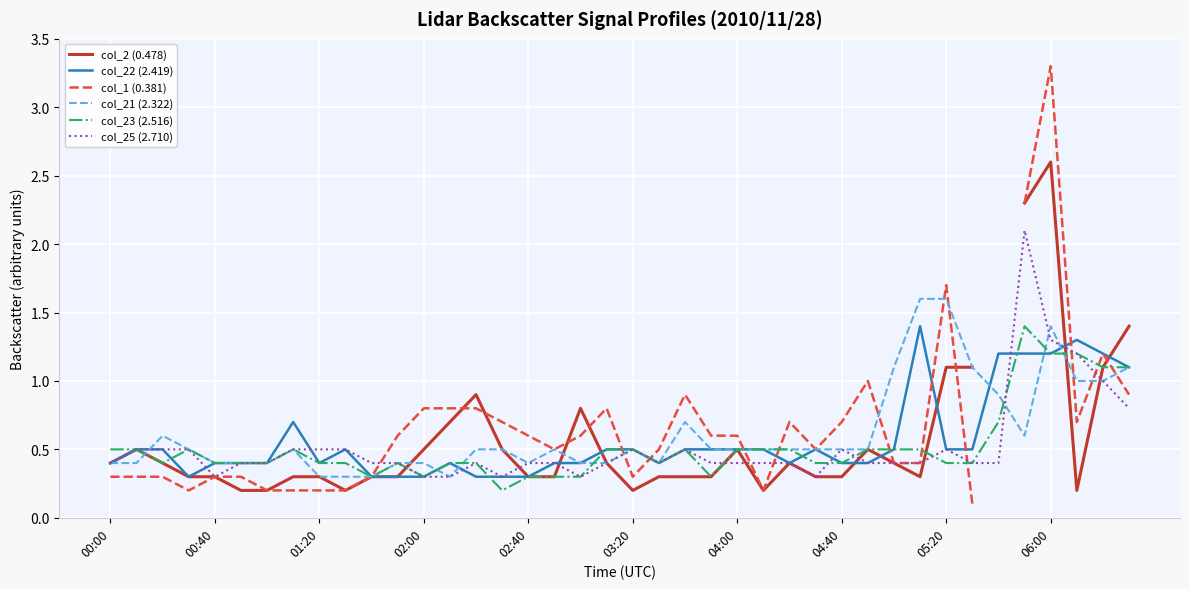

What is the lowest value of the col_25 (2.710) series?

0.3